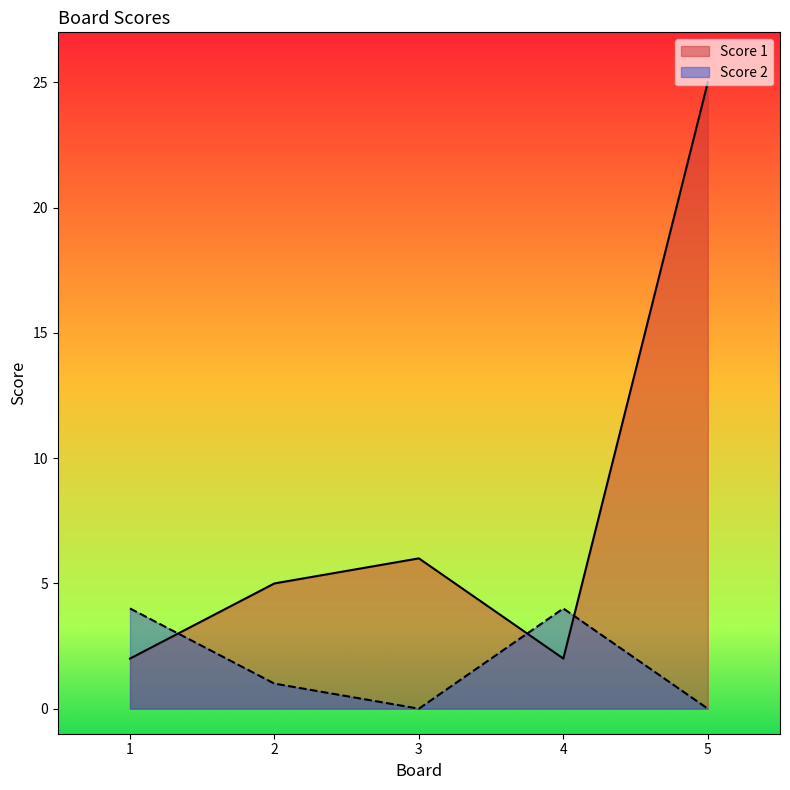

In Score 2, how many points are lower than both neighbors (excluding endpoints)?

1